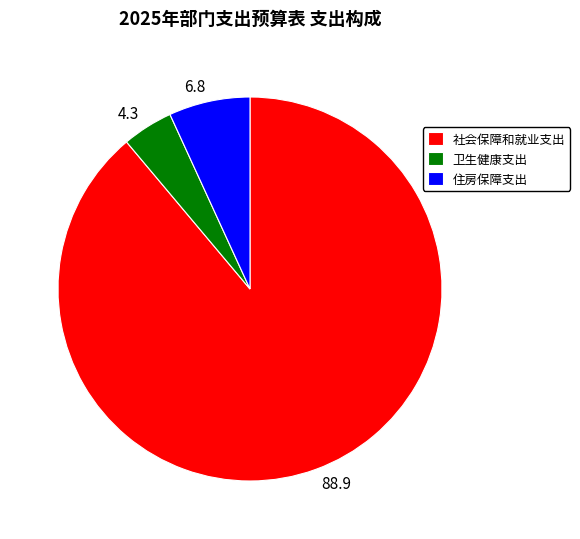

Rank the categories by value from lowest to highest.

卫生健康支出, 住房保障支出, 社会保障和就业支出